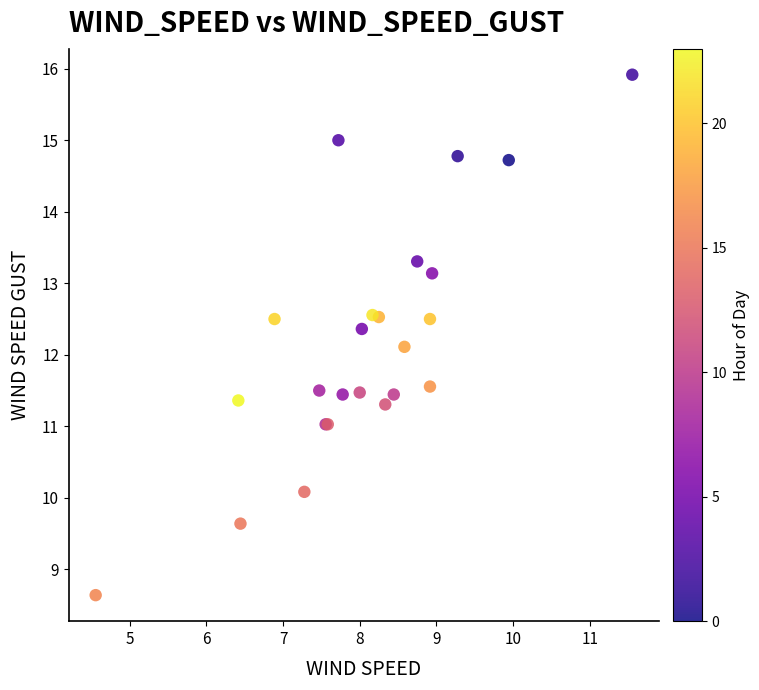

What Y value in the scatter plot is closest to 12?

12.1